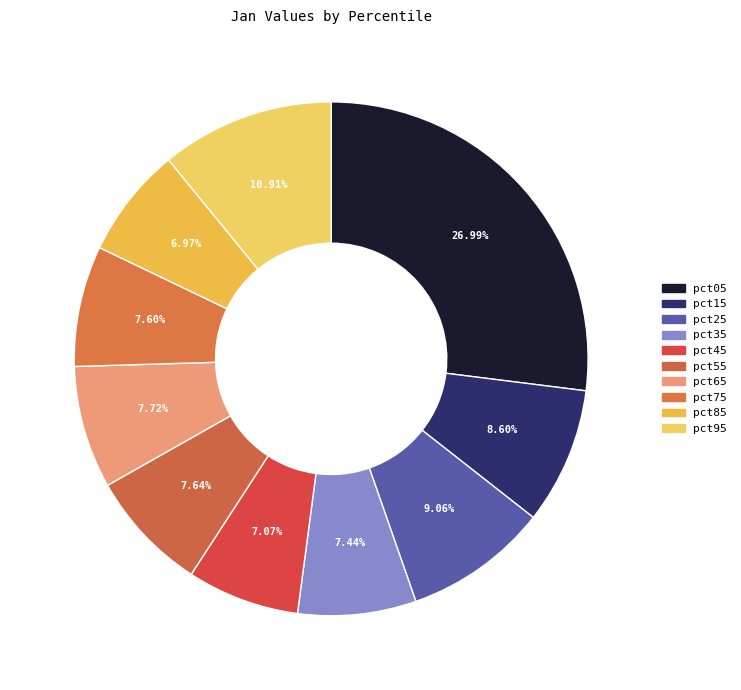

Count the number of slices in the pie.

10